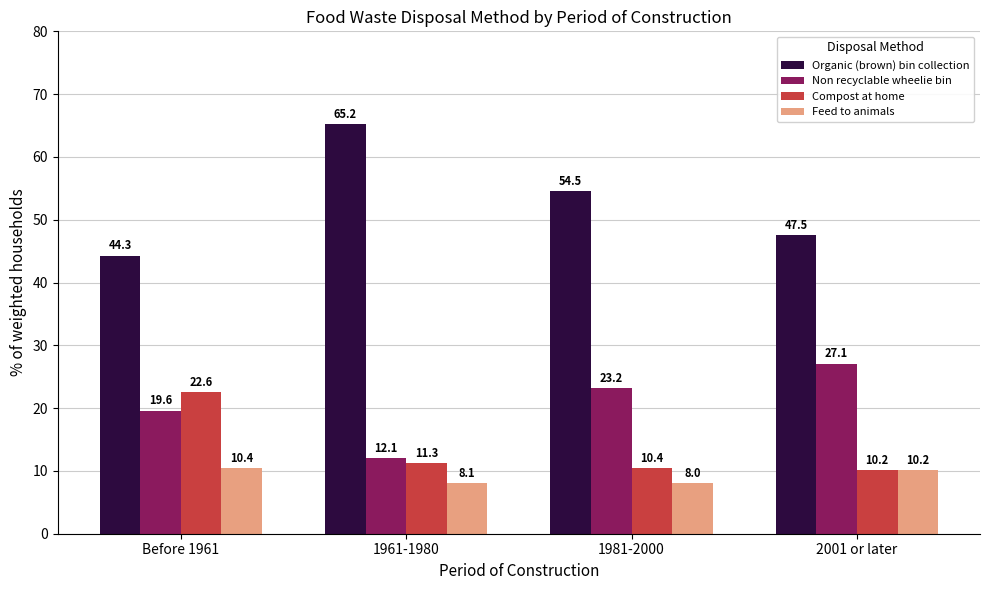

What position from the left is Before 1961?

1